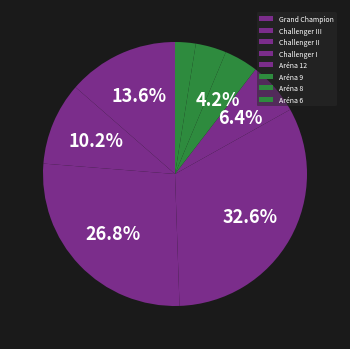

Is the sum of Challenger II and Challenger III greater than half?

No